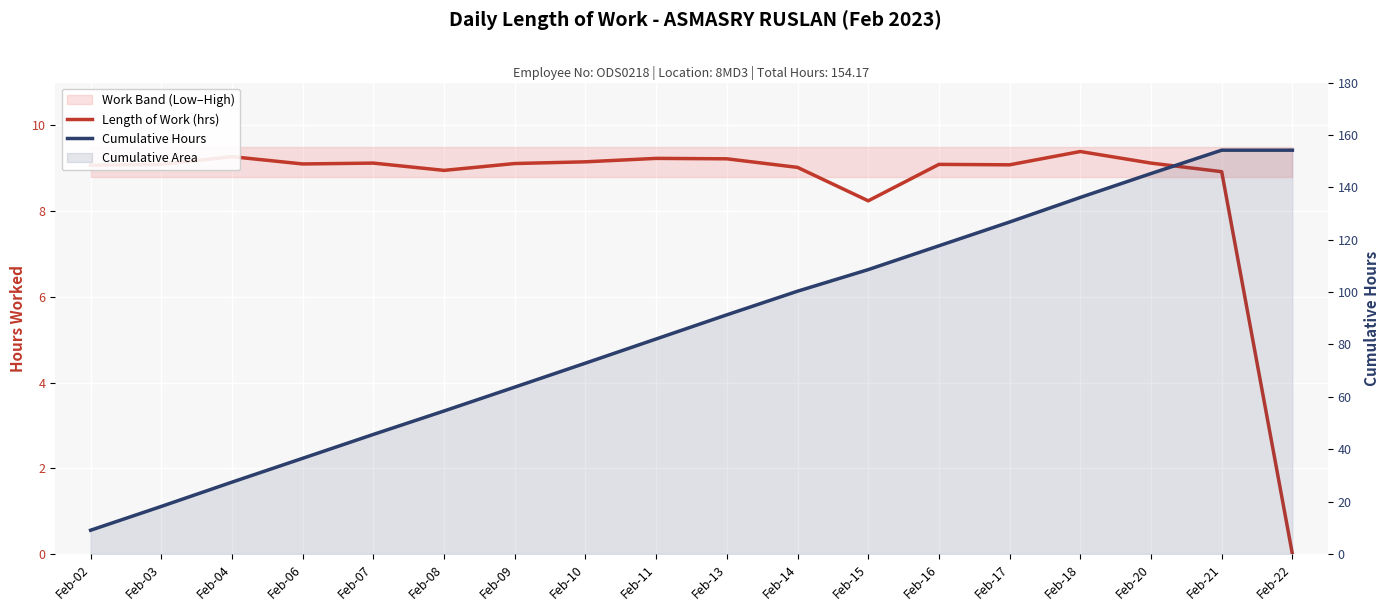

Reading right to left, extract all data points from this chart.

Length of Work (hrs): 0.0	8.9	9.1	9.4	9.1	9.1	8.2	9.0	9.2	9.2	9.2	9.1	8.9	9.1	9.1	9.3	9.1	9.1
Cumulative Hours: 154.2	154.2	145.2	136.1	126.7	117.7	108.6	100.3	91.3	82.1	72.9	63.7	54.6	45.6	36.5	27.4	18.2	9.1